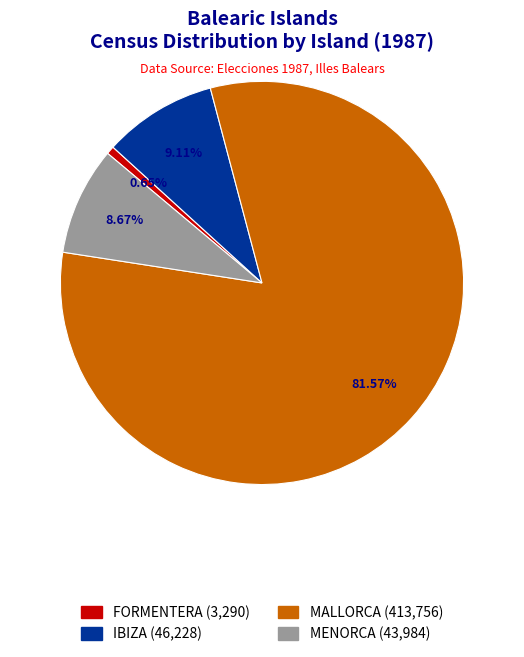

Count the number of slices in the pie.

4